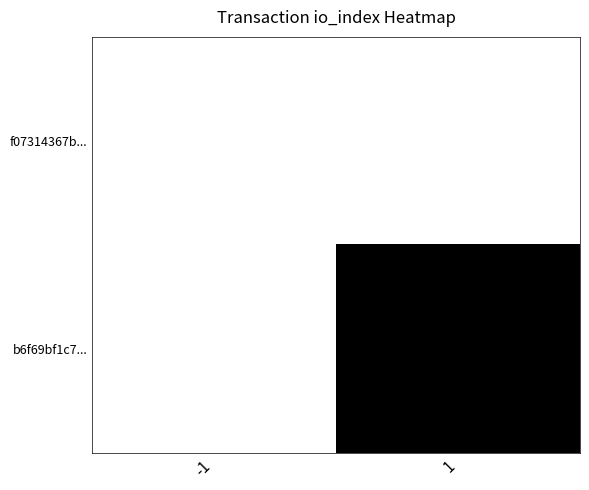

What is the total value across all series at 1?

1